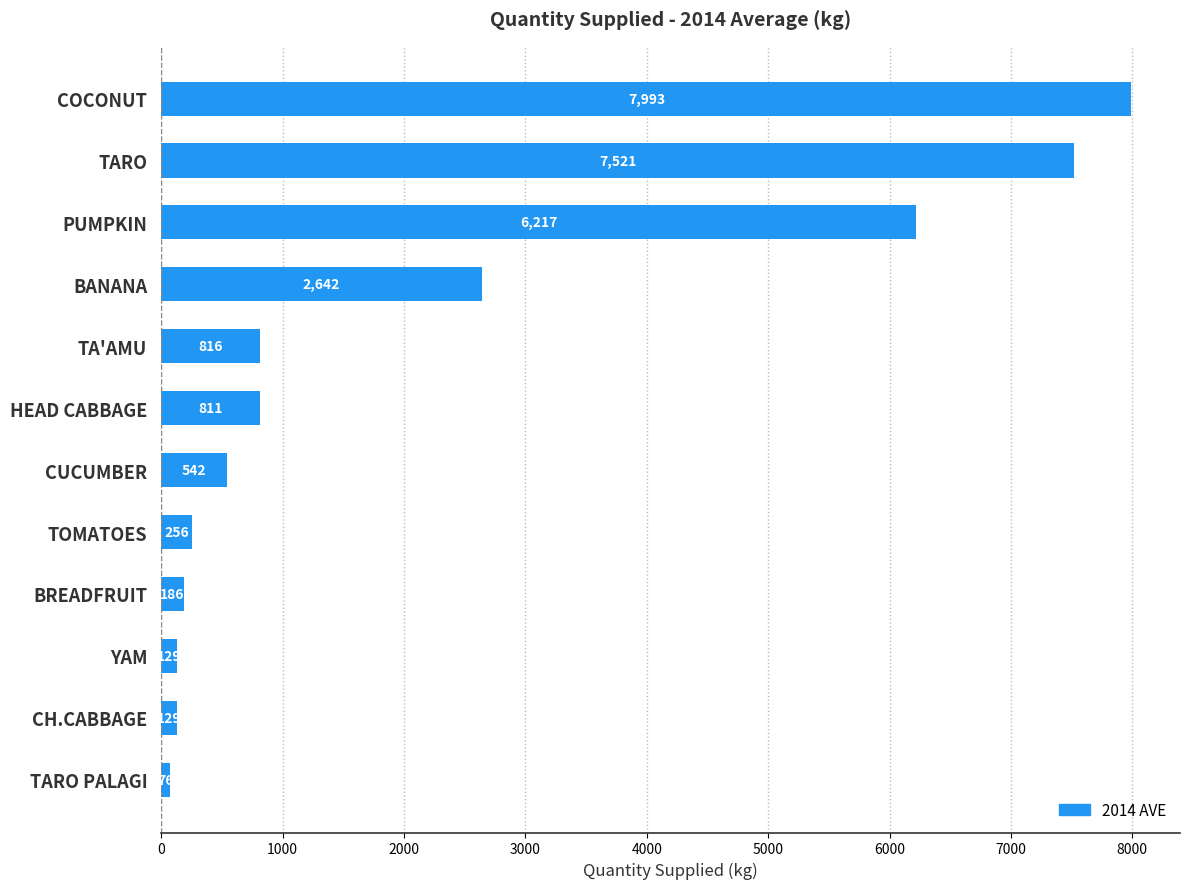

What position from the top is TARO PALAGI?

12